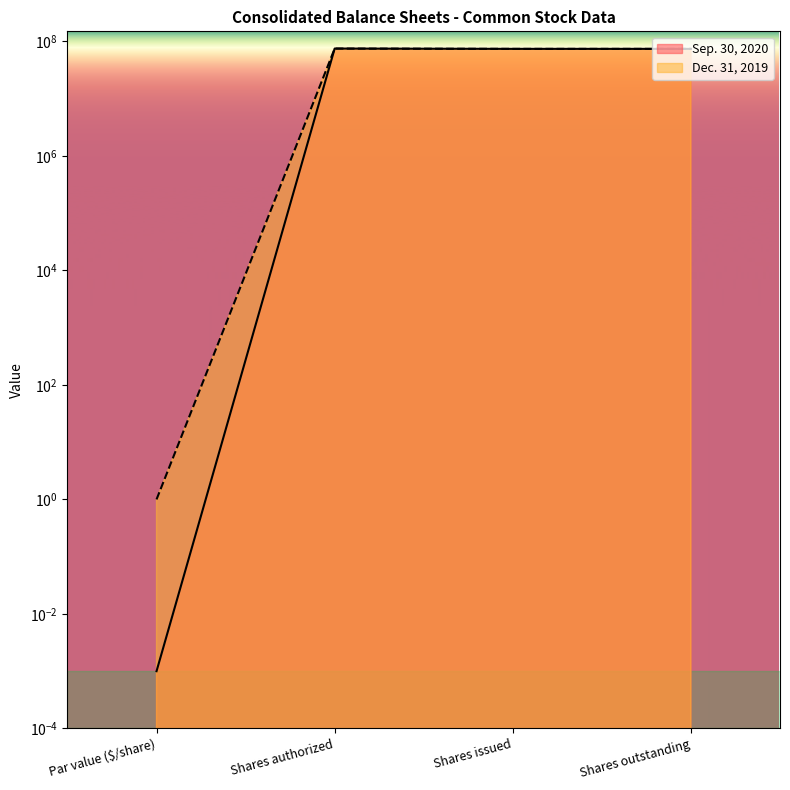

At which category is the sum across all series the highest?

Shares authorized